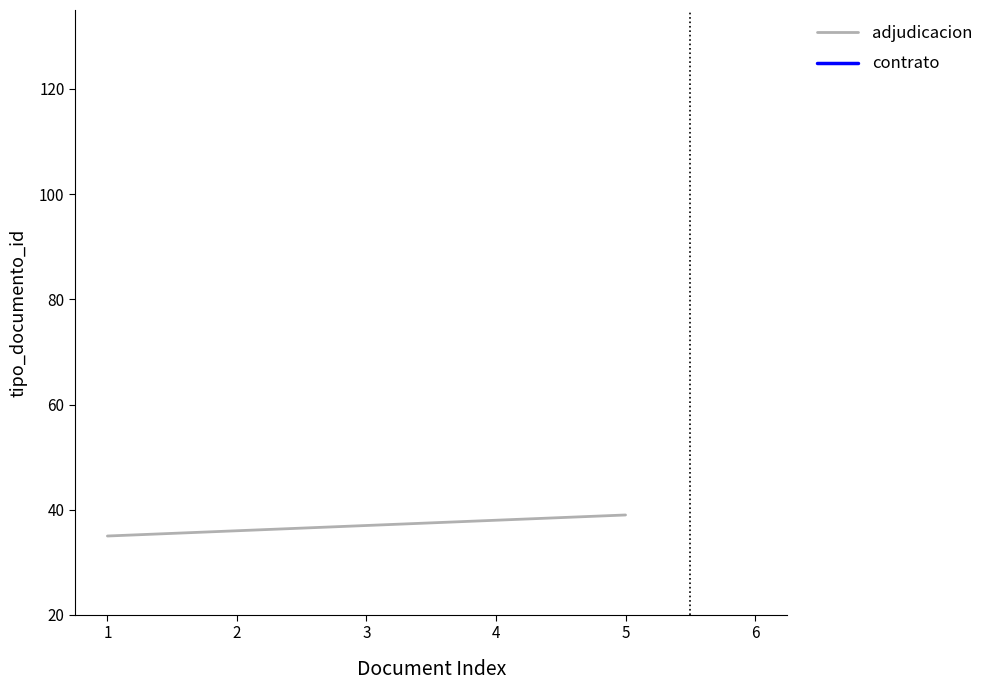

What is the sum of the values at 2 and 5?

75